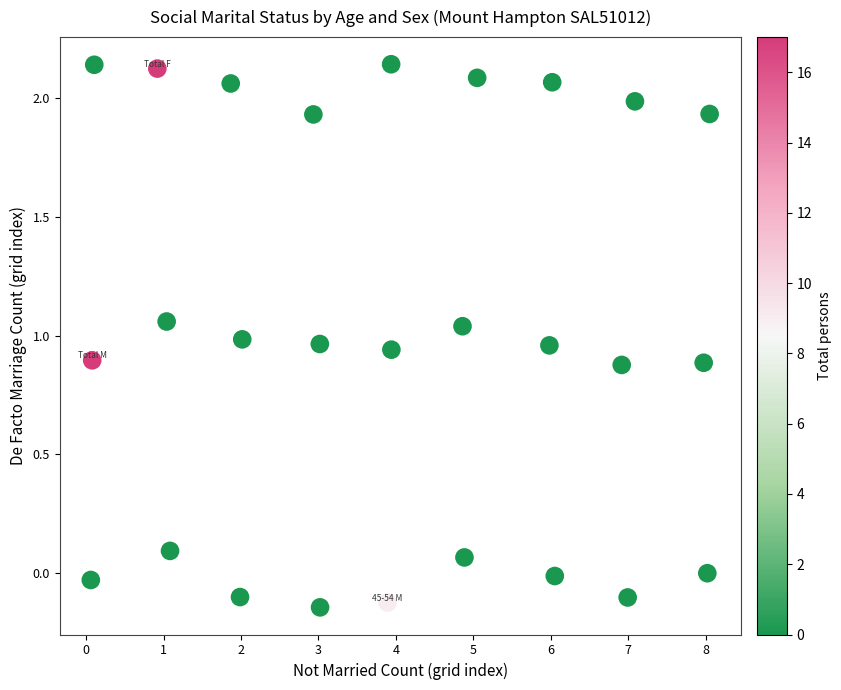

What is the range of X values (max minus min)?

8.0